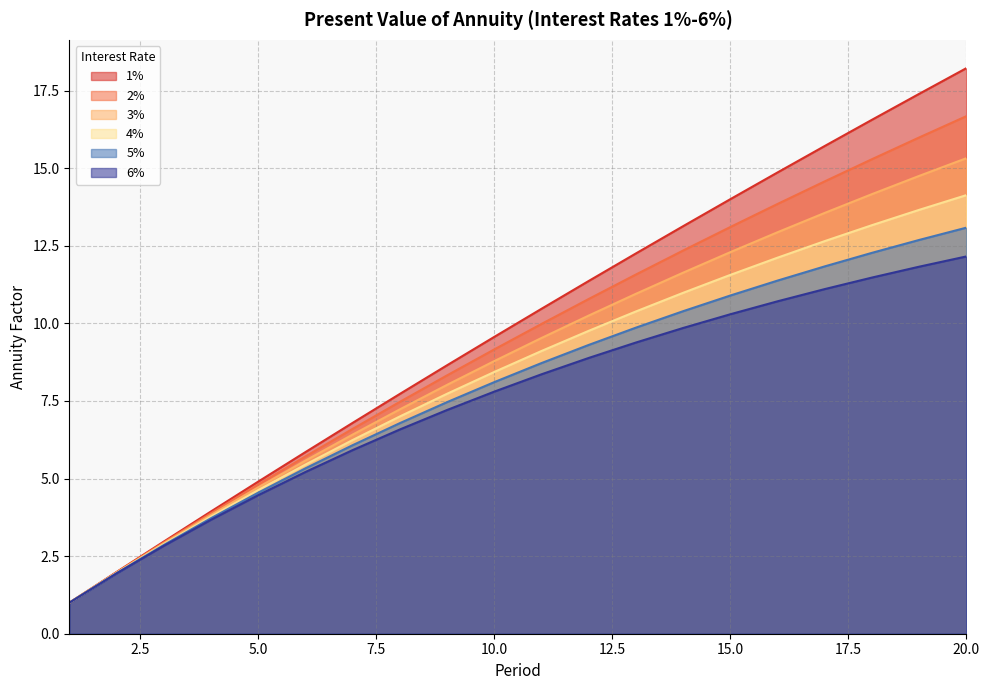

At 3, list the series in order from largest to smallest.

1%, 2%, 3%, 4%, 5%, 6%